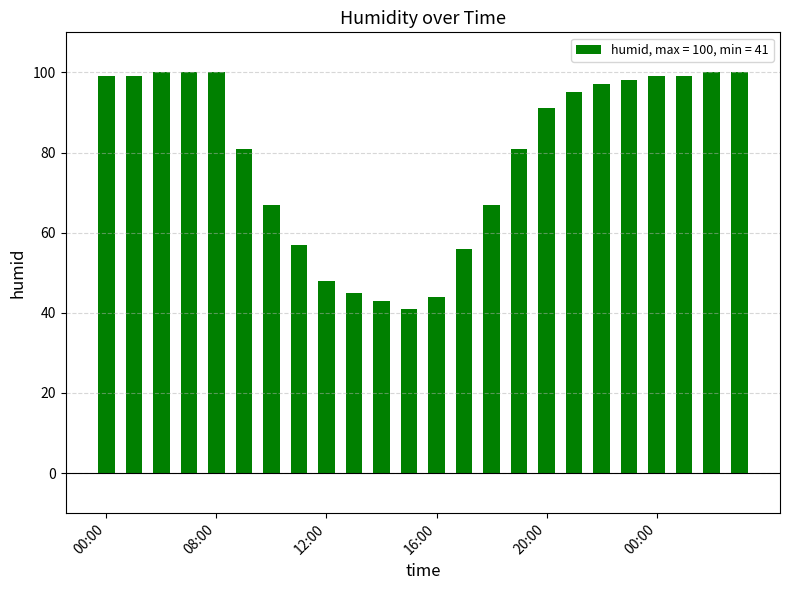

How many data points does each series have?

24